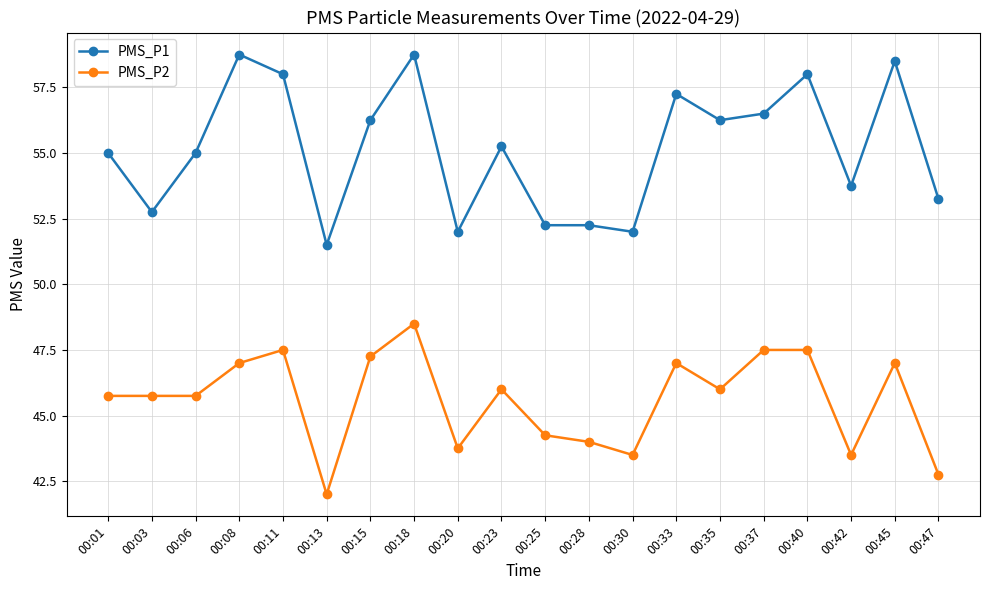

How many lines are shown in the chart?

2